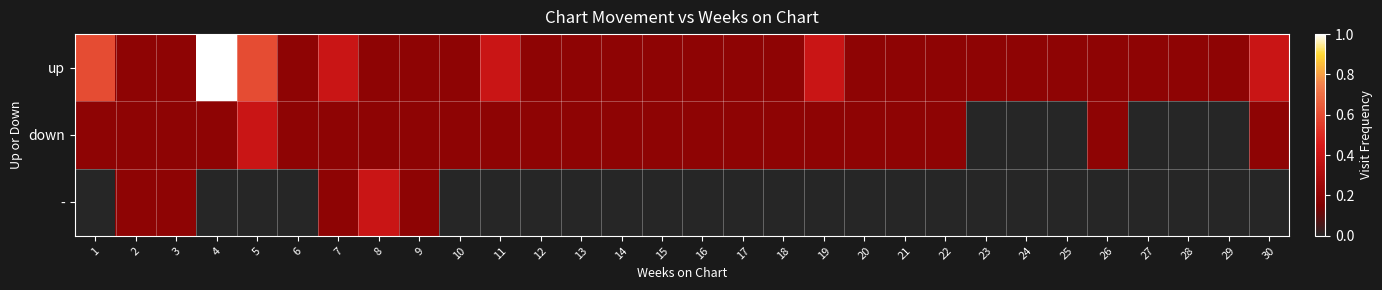

What is the maximum value shown in the chart?

1.0